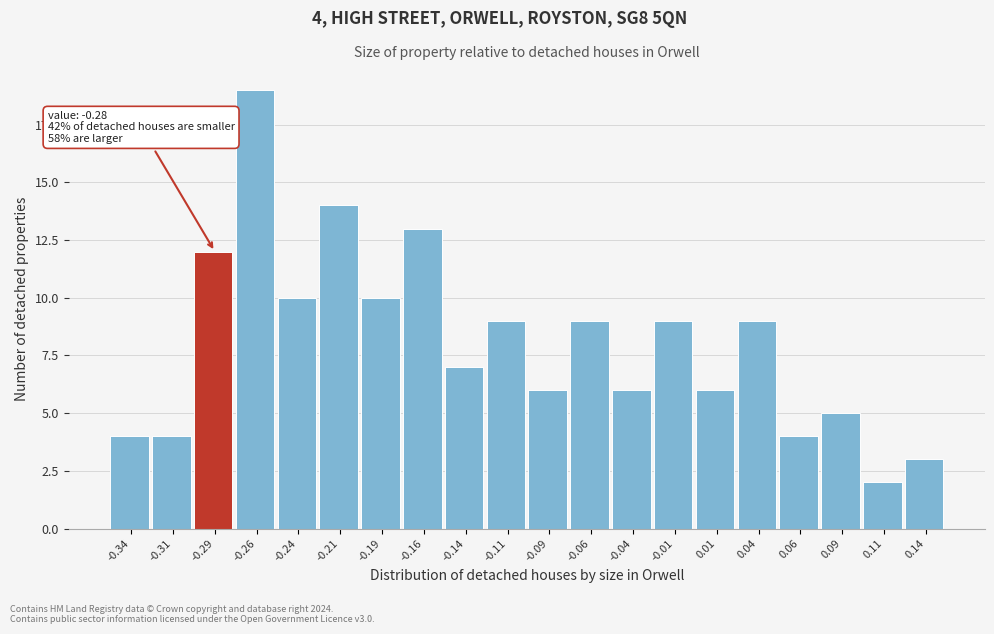

Which range on the x-axis has the tallest bar?

-0.275 to -0.250